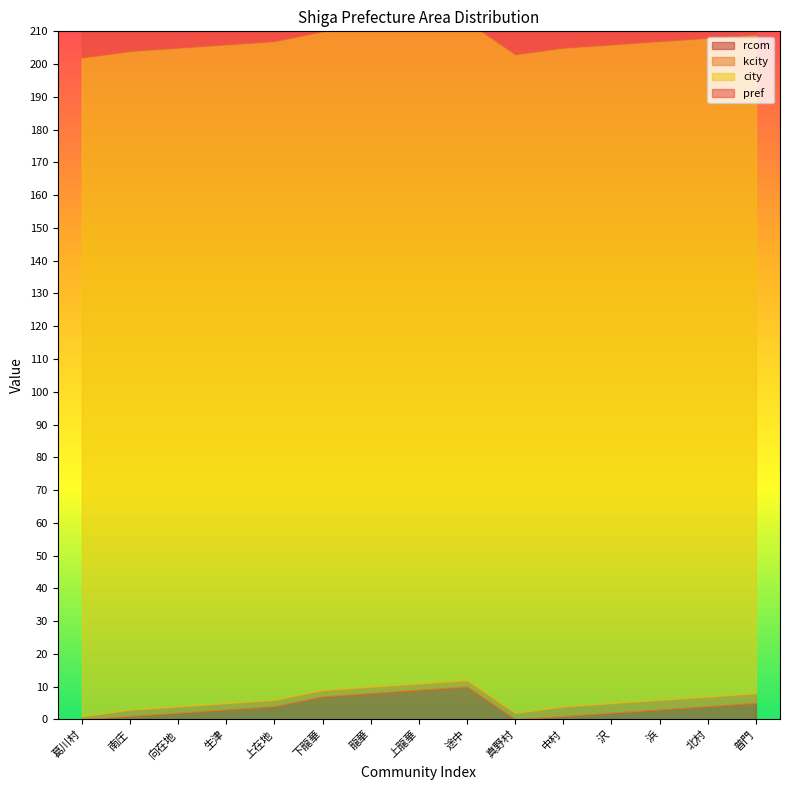

What is the difference between the highest and lowest values at 向在地?

199